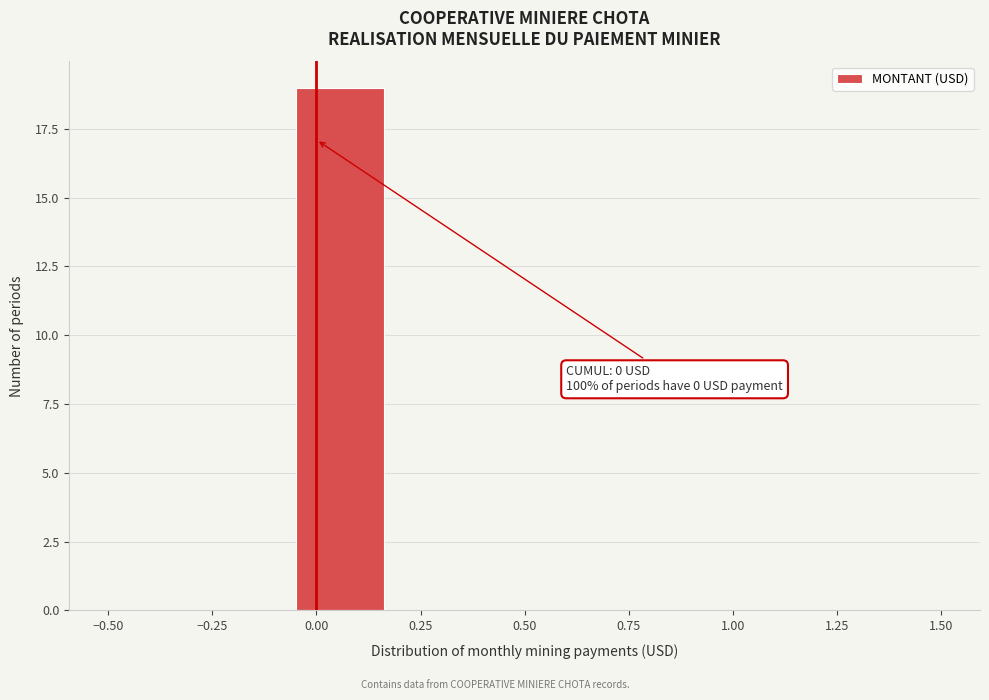

Which range on the x-axis has the tallest bar?

-0.05 to 0.15